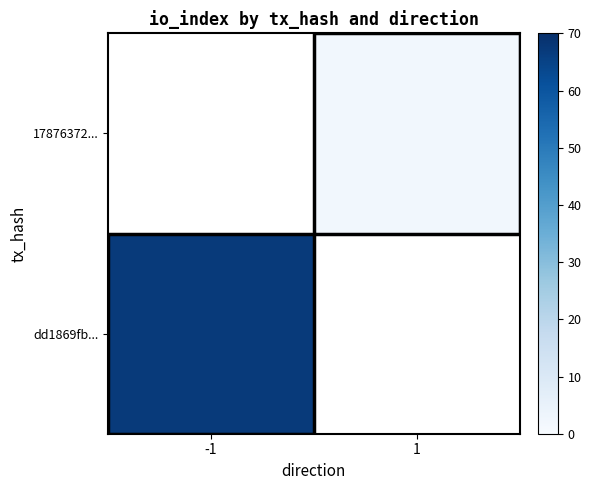

How many distinct data groups are displayed?

2